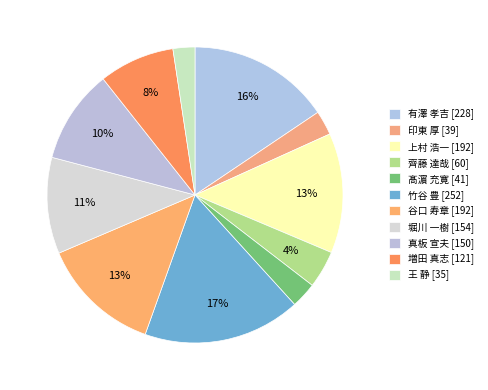

Approximately how many times larger is the value at 有澤 孝吉 [228] compared to 髙濵 充寛 [41]?

5.6